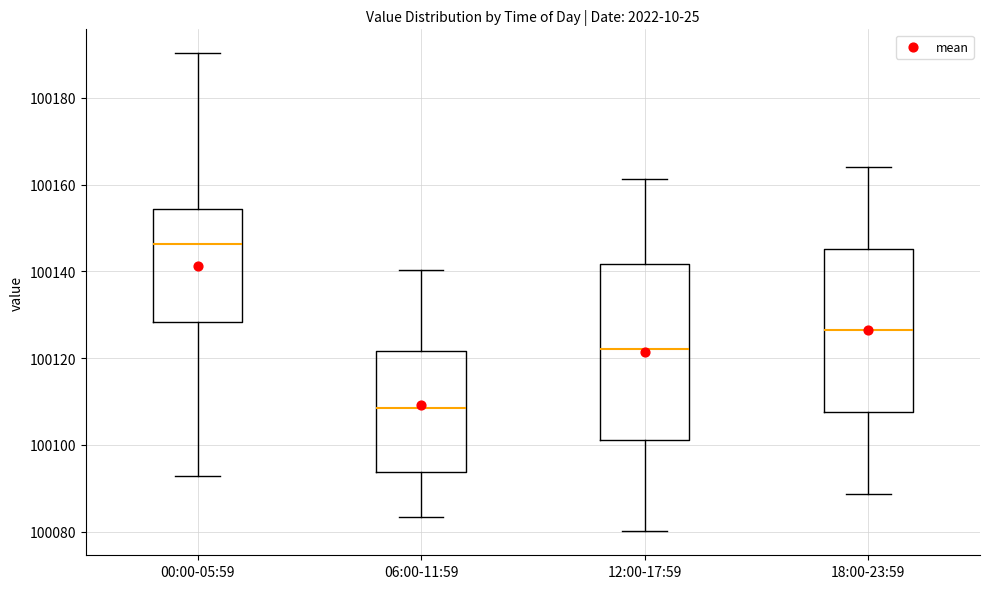

Which box is the tallest, from its lower edge to its upper edge?

12:00-17:59